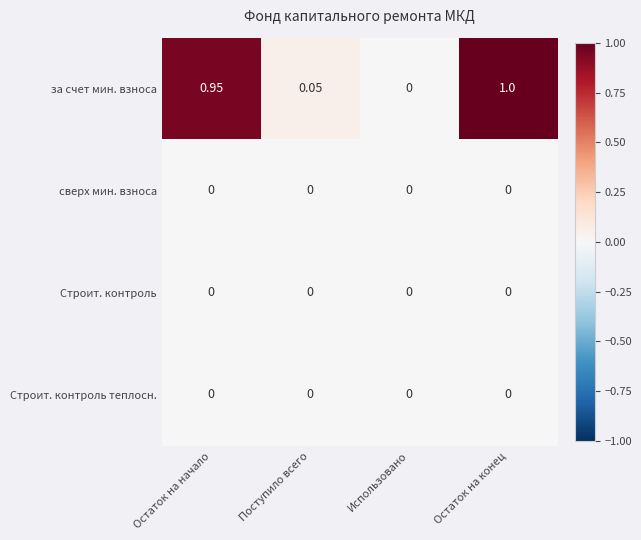

Which category has the highest value across all series?

Остаток на конец